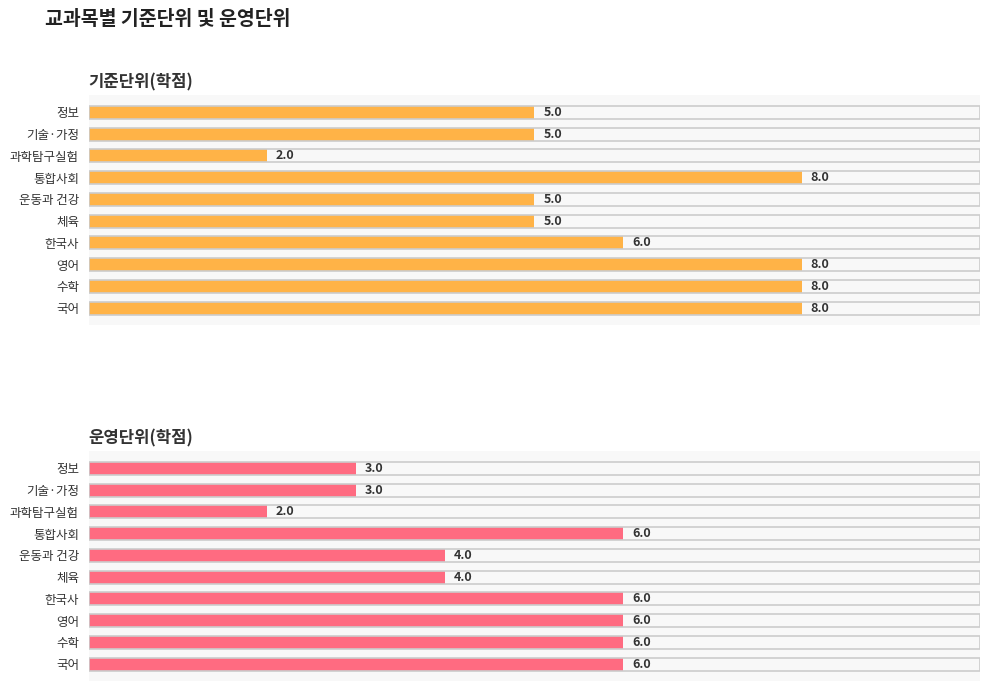

At 정보, list the series in order from largest to smallest.

기준단위(학점), 운영단위(학점)